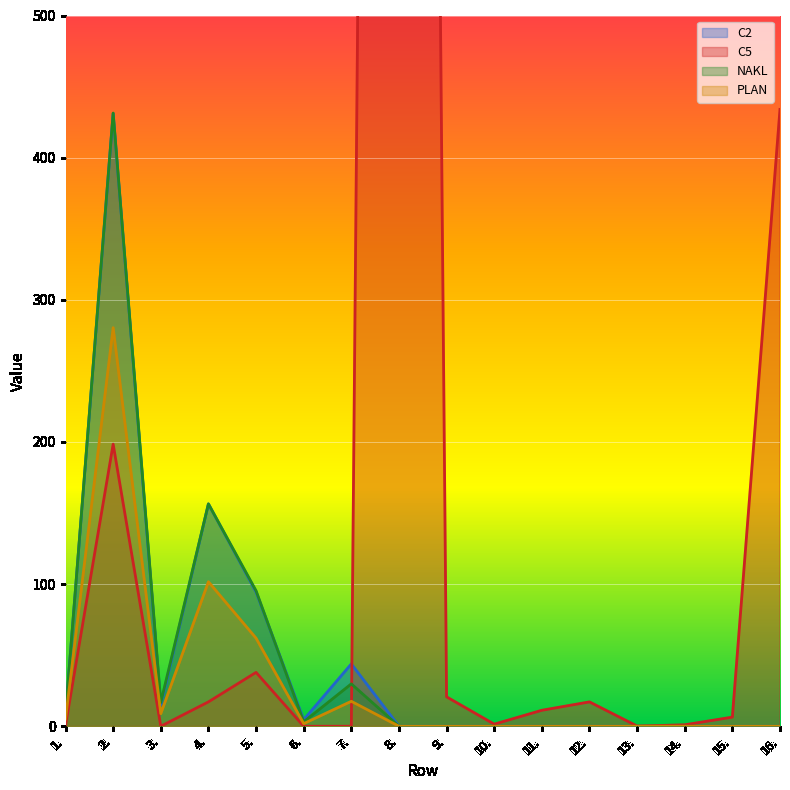

At which label is C5 closest to 1870?

16.